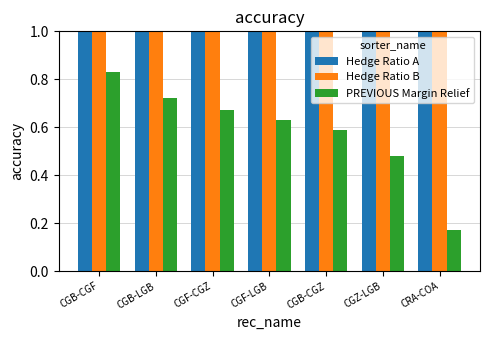

How many categories are shown in the chart?

7